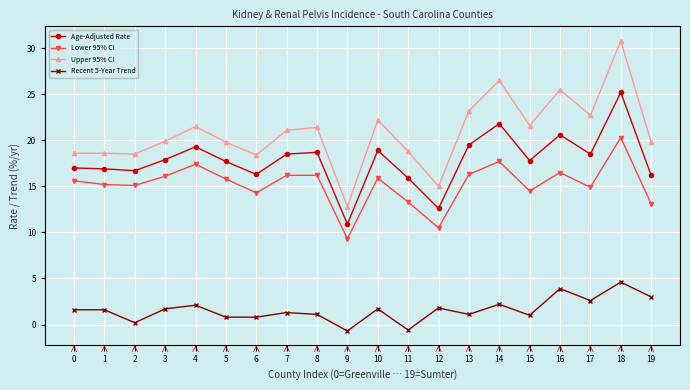

What is the value of the Lower 95% CI point at the 17th from the left?

16.5